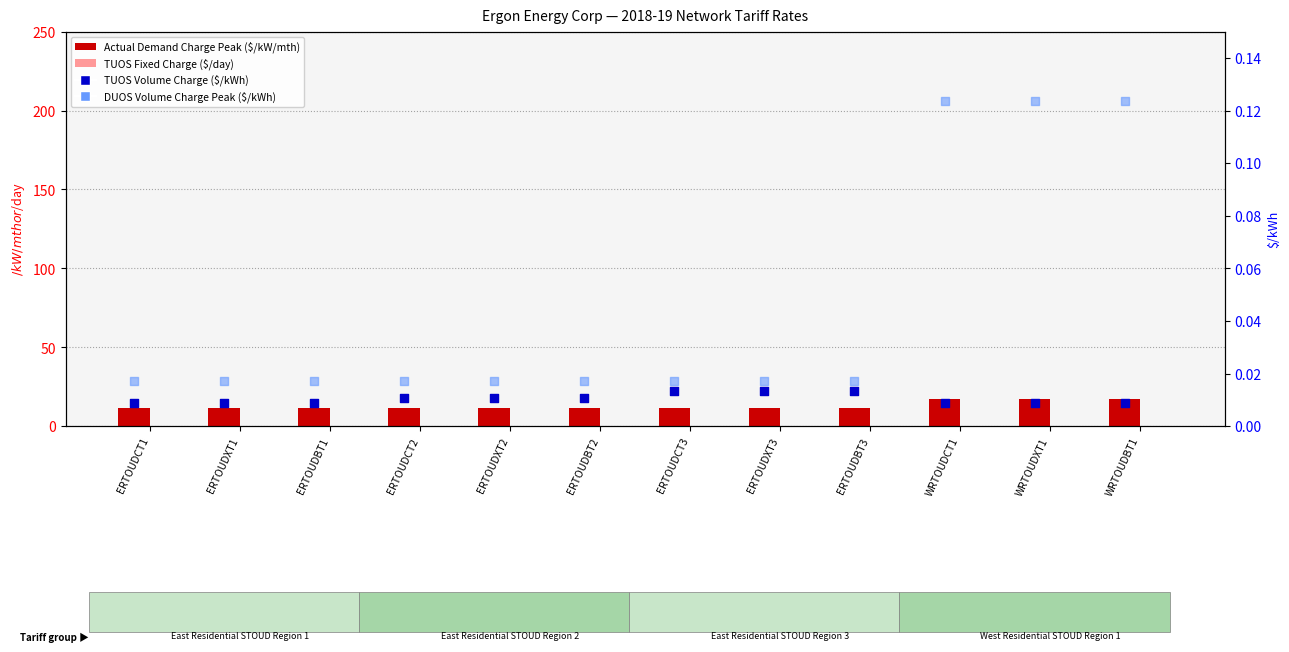

Which series has the widest spread of Y values?

Actual Demand Charge Peak ($/kW/mth)